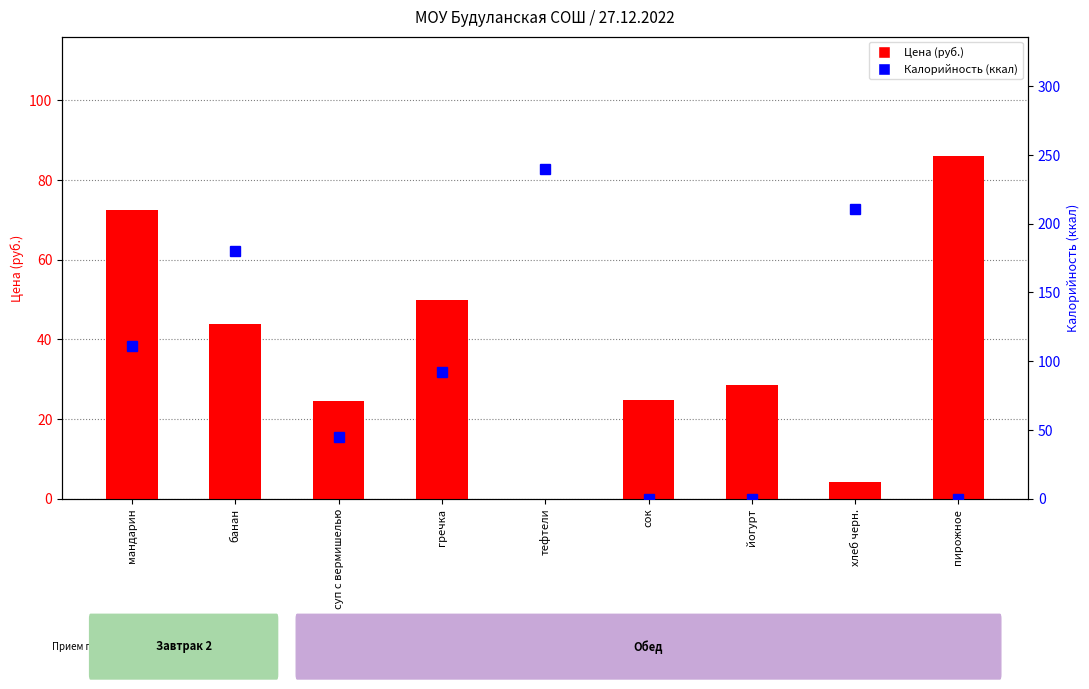

Is it true that Цена (руб.) equals 132.4 at пирожное?

False